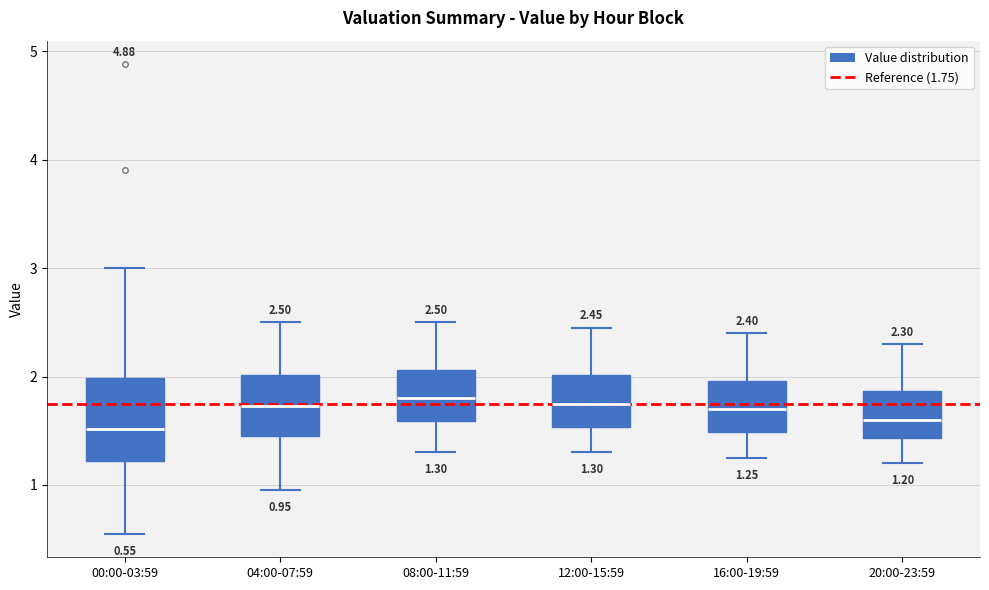

Comparing the boxes themselves (not the whiskers), which one is the tallest?

00:00-03:59